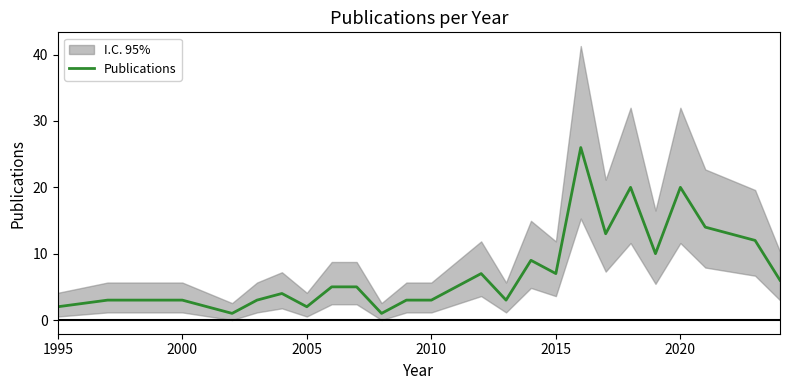

True or false: Publications has a value of 7 at 2015.

True